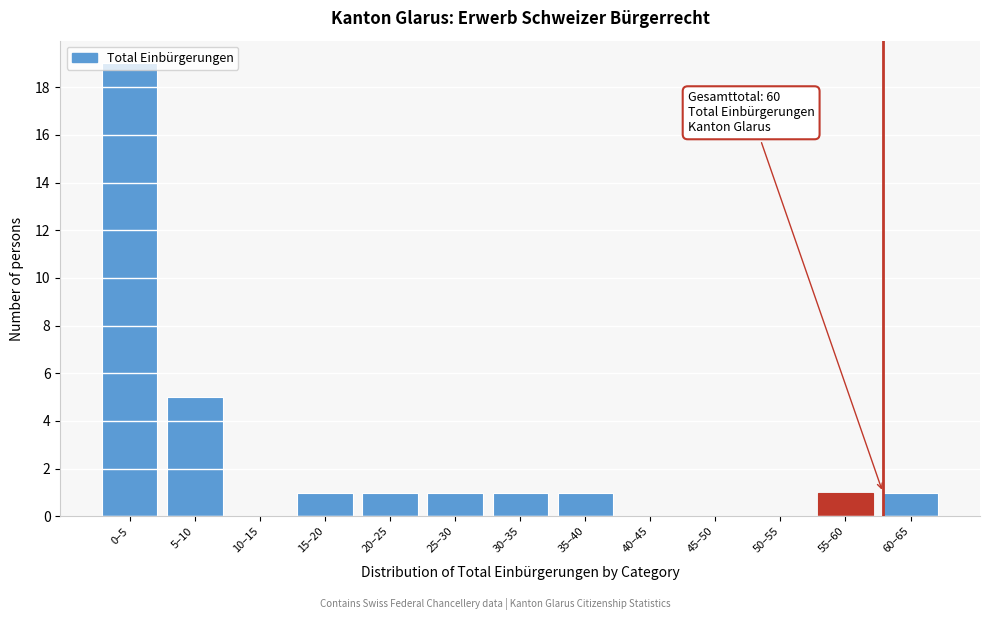

At which label is the value closest to 9?

5–10